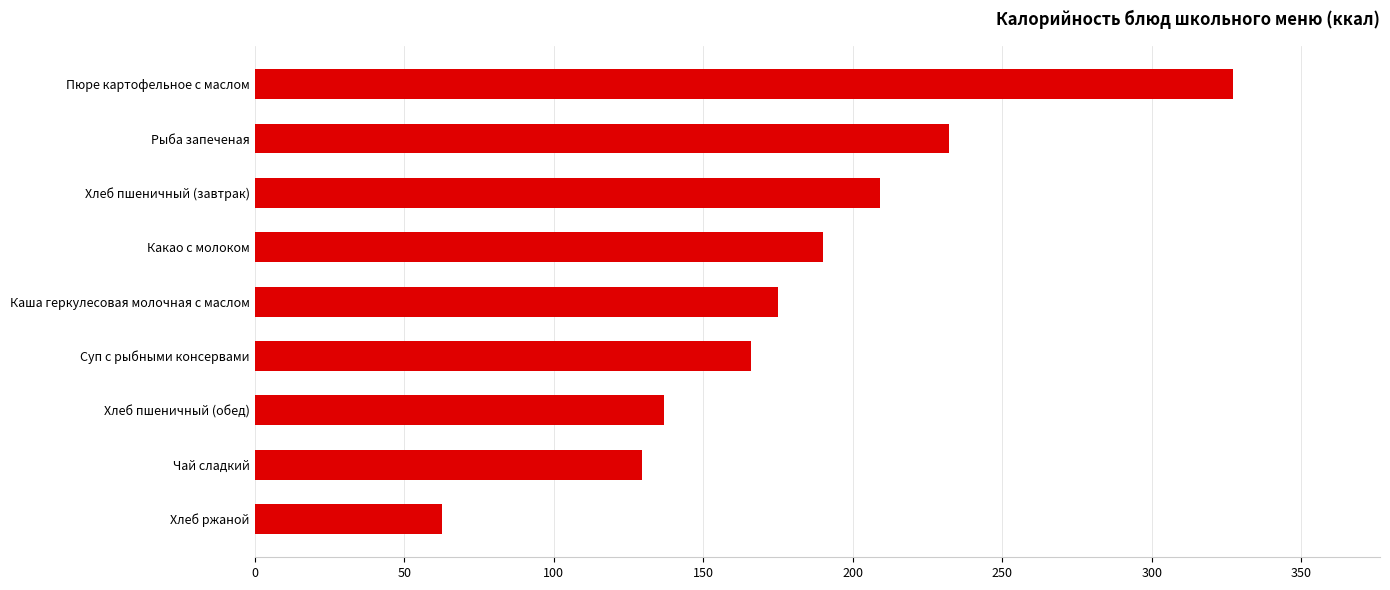

List the labels in order of value, smallest first.

Хлеб ржаной, Чай сладкий, Хлеб пшеничный (обед), Суп с рыбными консервами, Каша геркулесовая молочная с маслом, Какао с молоком, Хлеб пшеничный (завтрак), Рыба запеченая, Пюре картофельное с маслом